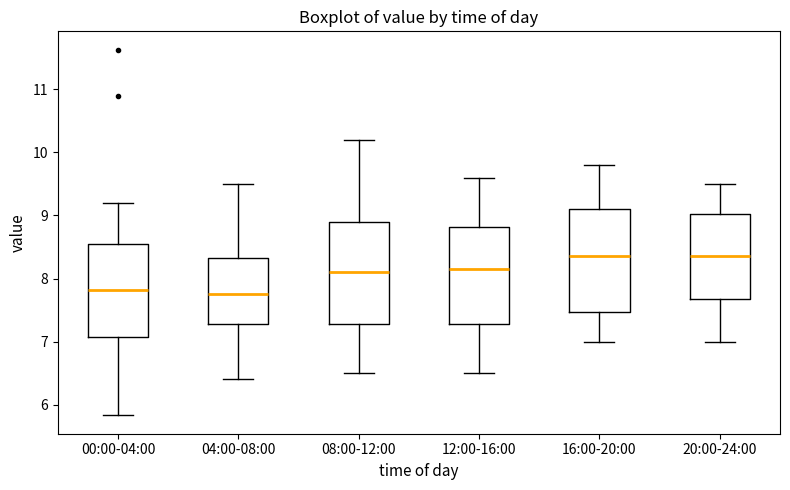

Reading left to right, read every box against the y-axis: the position of its median line, the range the box covers, and the ends of its whiskers. The values are not printed on the chart, so give them approximately, as read against the axis.

00:00-04:00: median 7.8, box 7.1 to 8.6, whiskers 5.8 to 9.2
04:00-08:00: median 7.8, box 7.3 to 8.3, whiskers 6.4 to 9.5
08:00-12:00: median 8.1, box 7.3 to 8.9, whiskers 6.5 to 10.2
12:00-16:00: median 8.2, box 7.3 to 8.8, whiskers 6.5 to 9.6
16:00-20:00: median 8.4, box 7.5 to 9.1, whiskers 7.0 to 9.8
20:00-24:00: median 8.4, box 7.7 to 9.0, whiskers 7.0 to 9.5